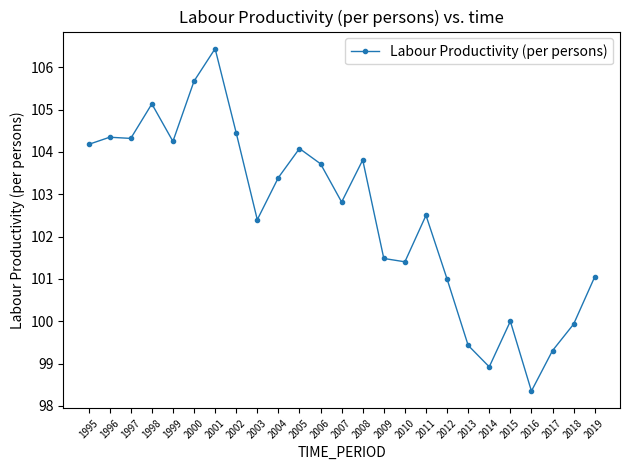

Which has a higher value, 2013 or 2004?

2004